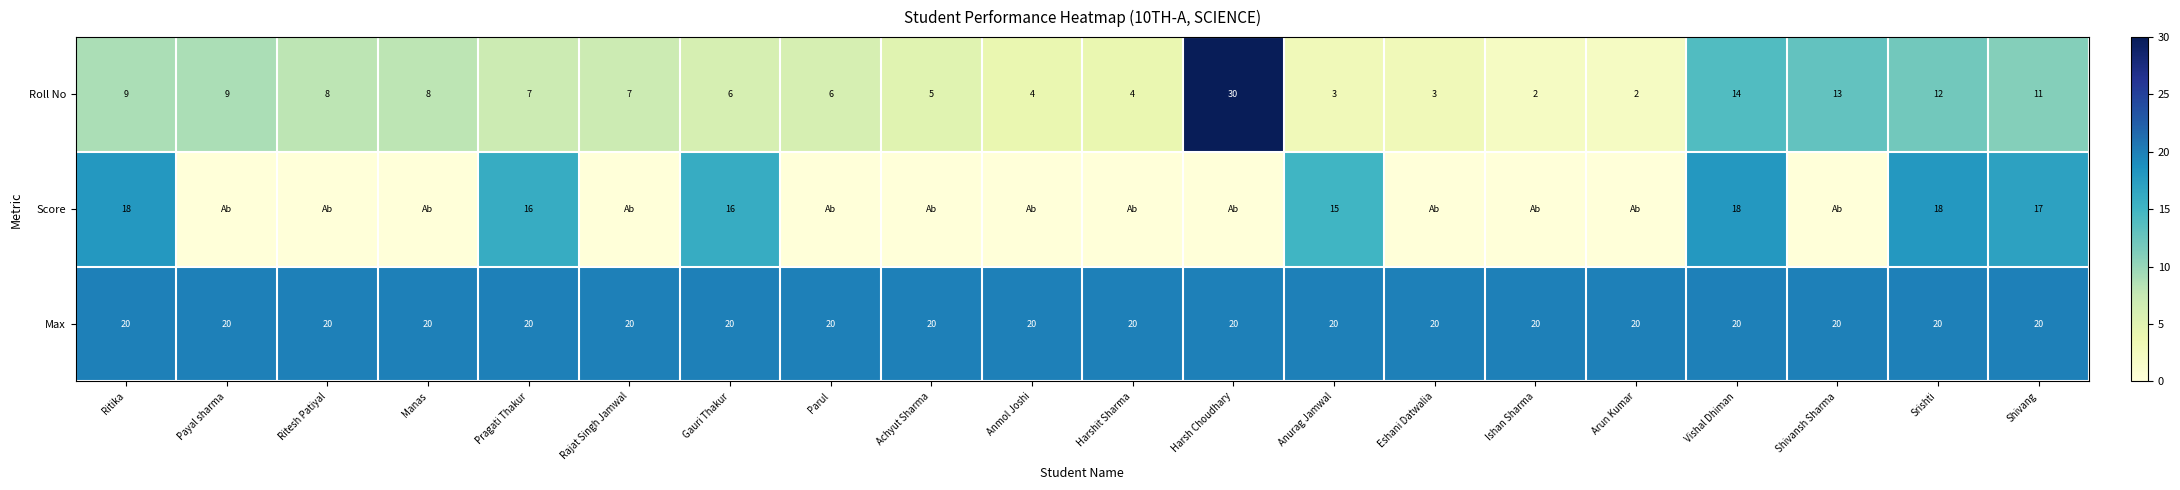

What is the average value of the Max series?

20